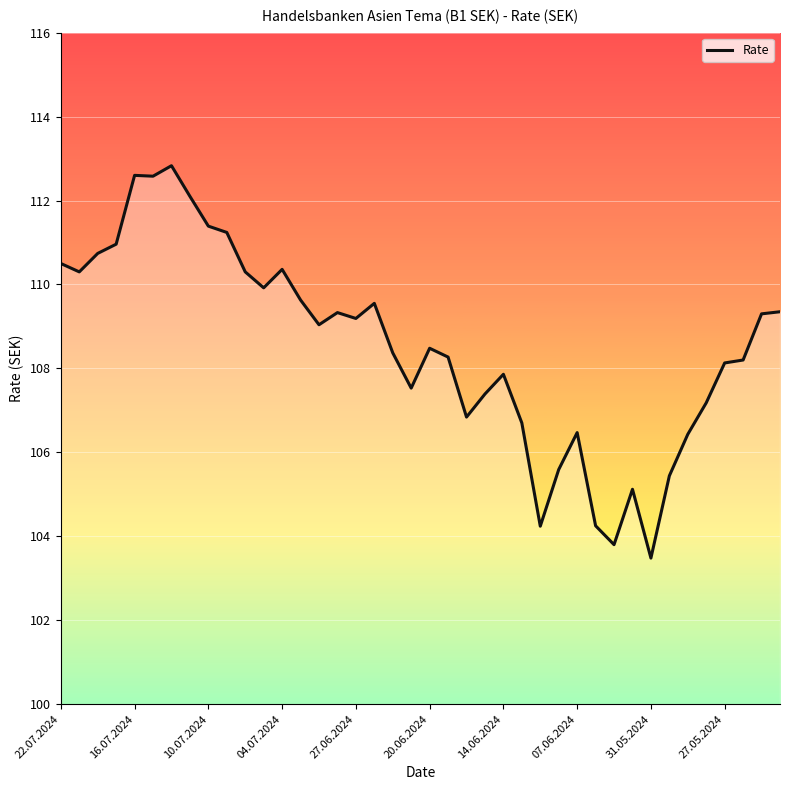

What is the greatest value displayed?

112.8